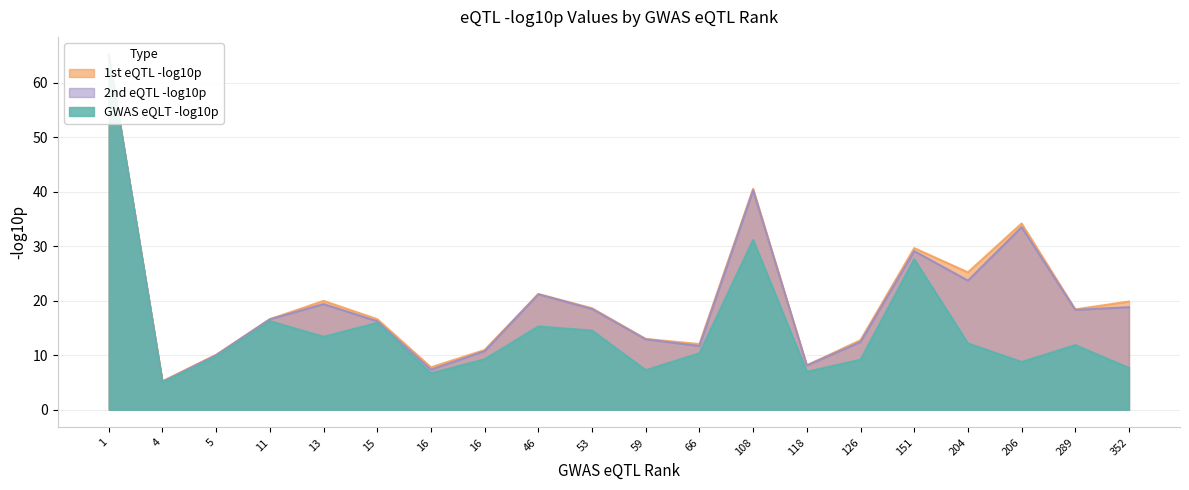

Rank the categories by 1st eQTL -log10p value from lowest to highest.

4, 16, 118, 5, 16, 66, 126, 59, 15, 11, 289, 53, 352, 13, 46, 204, 151, 206, 108, 1